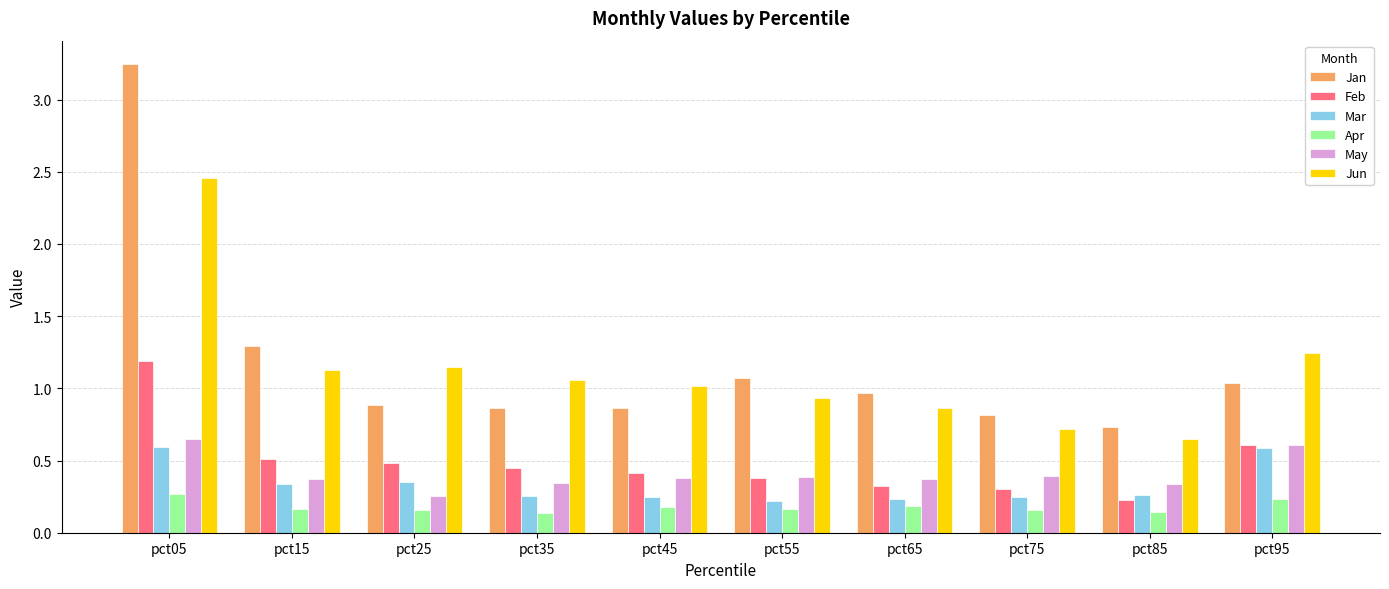

The May series shows 0.4 at pct55. True or false?

True